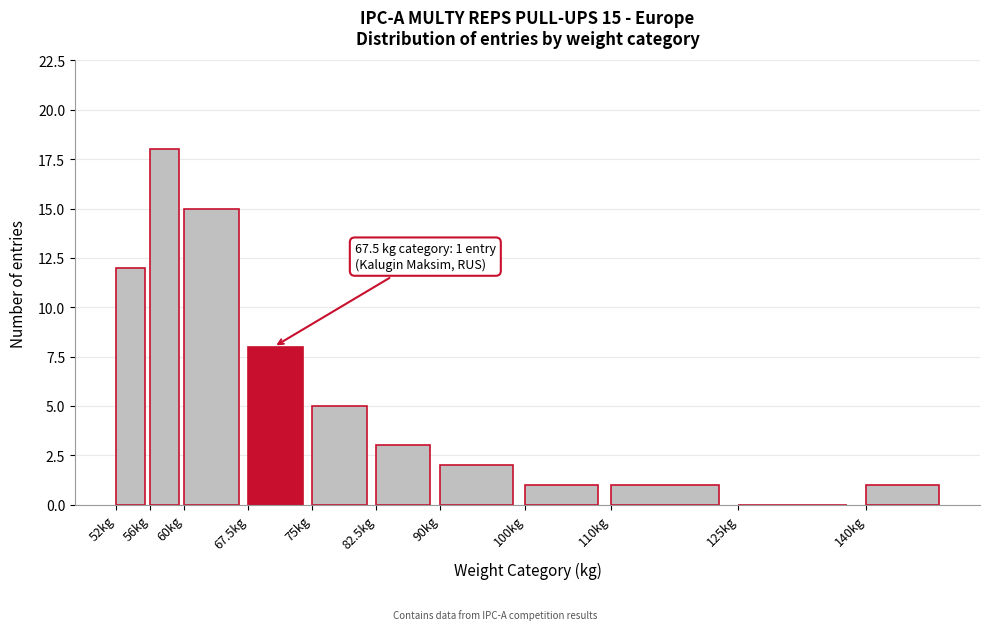

Reading right to left, list all the values displayed in this chart.

140kg=1	125kg=0	110kg=1	100kg=1	90kg=2	82.5kg=3	75kg=5	67.5kg=8	60kg=15	56kg=18	52kg=12